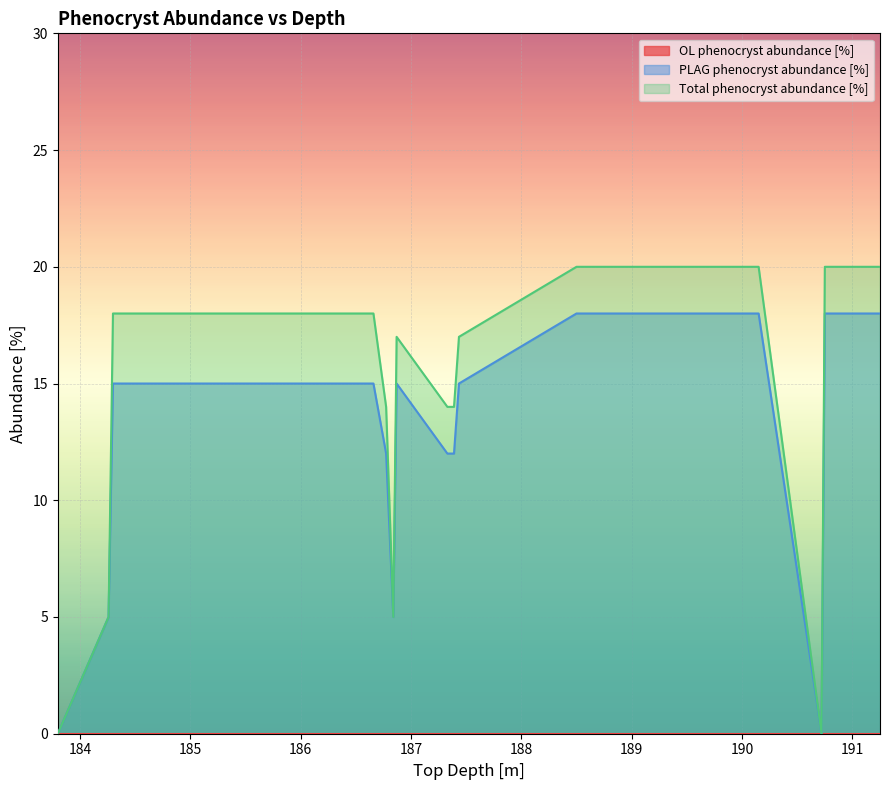

Is the value of Total phenocryst abundance [%] at 189.275 greater than the value of PLAG phenocryst abundance [%] at 186.66?

Yes